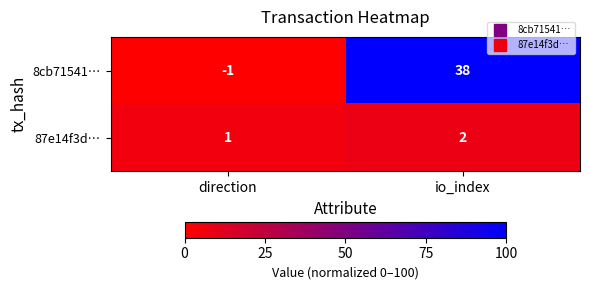

What is the sum of all 87e14f3d… values?

3